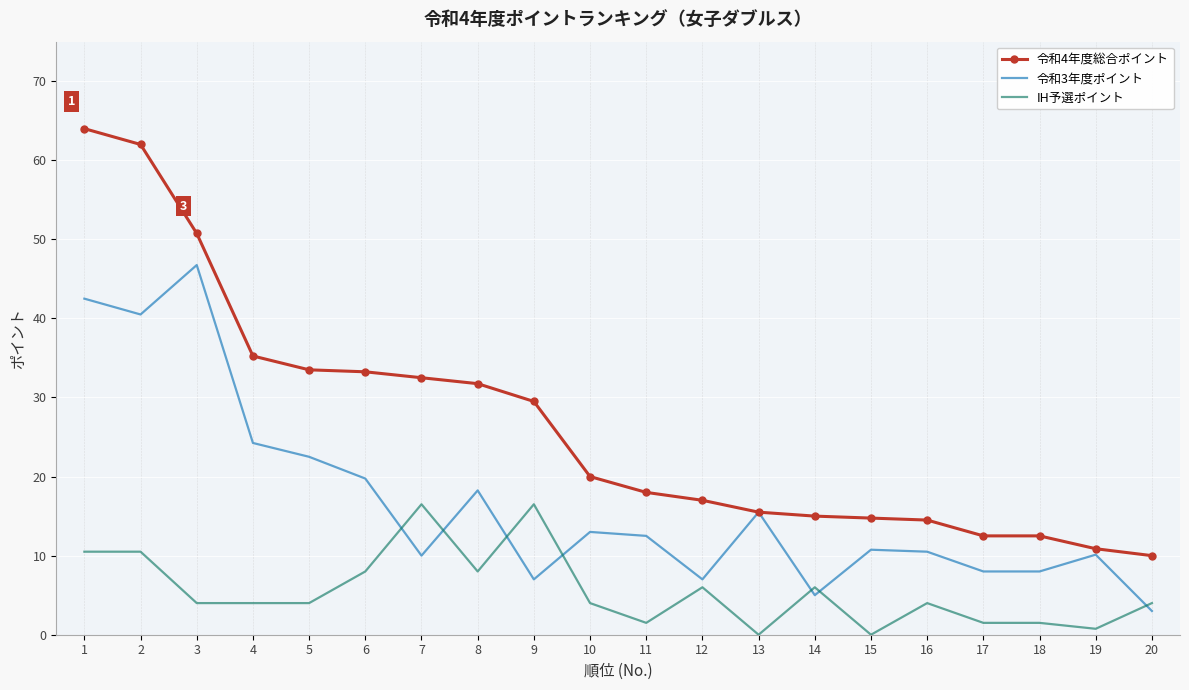

What is the approximate value of 令和4年度総合ポイント at 19?

10.9